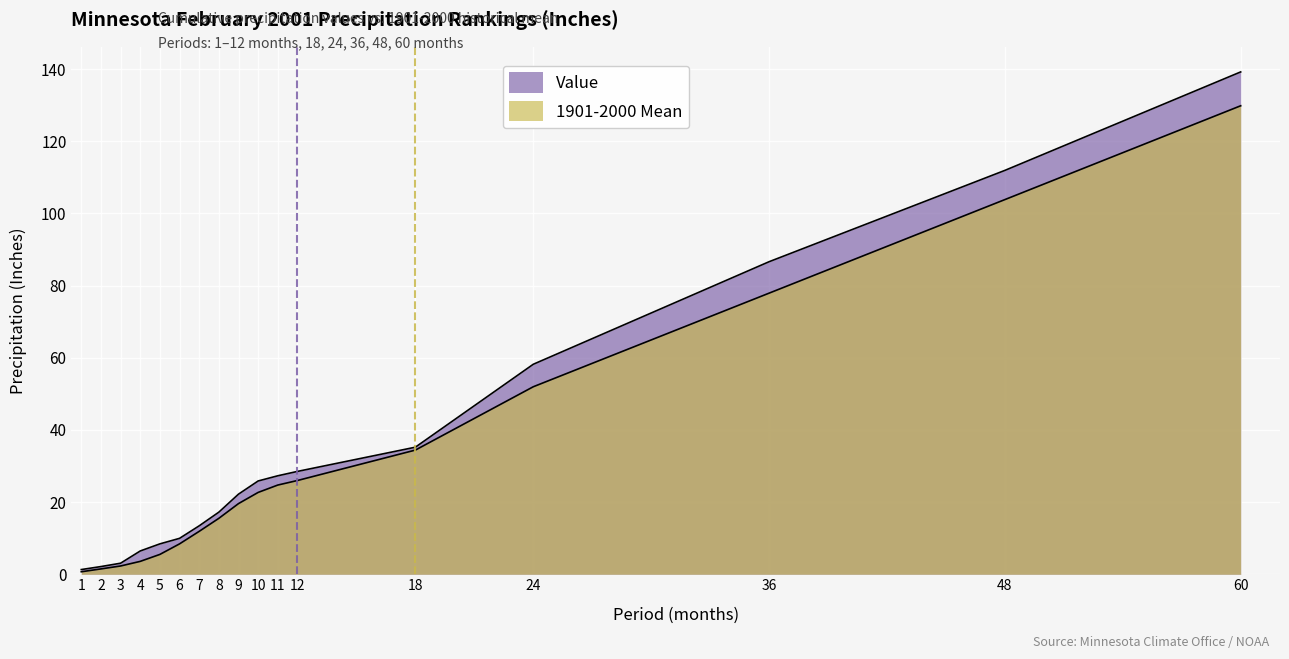

Reading right to left, what are all the values shown in this chart?

Value: 139.2	111.9	86.6	58.2	35.2	28.5	27.3	25.9	22.2	17.2	13.4	9.9	8.4	6.5	3.1	2.1	1.3
1901-2000 Mean: 129.8	103.8	77.9	52.0	34.4	26.0	24.7	22.7	19.6	15.5	11.9	8.4	5.5	3.6	2.3	1.5	0.7